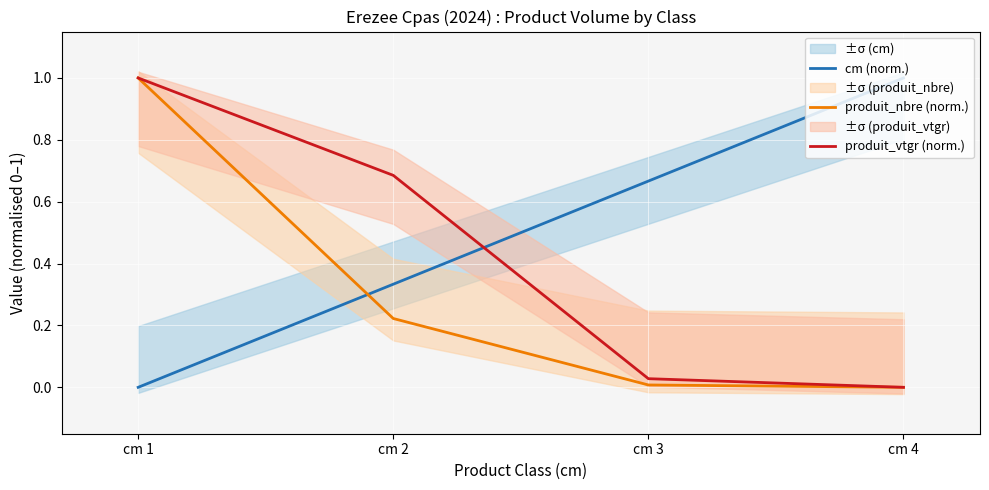

Rank the series by their average value, from lowest to highest.

produit_nbre (norm.), produit_vtgr (norm.), cm (norm.)